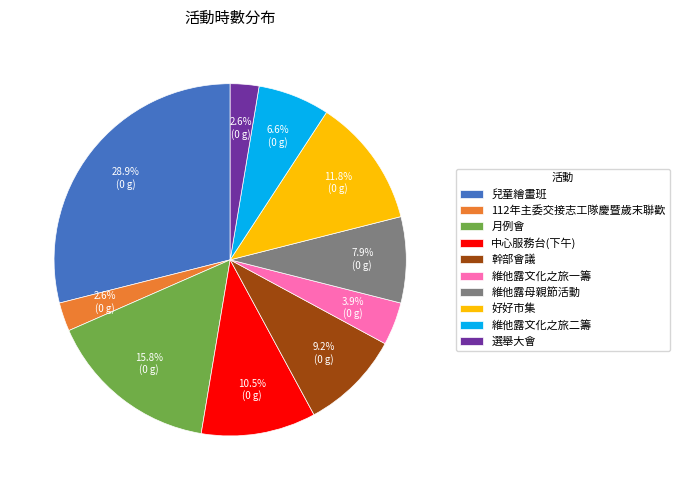

Count the number of slices in the pie.

10